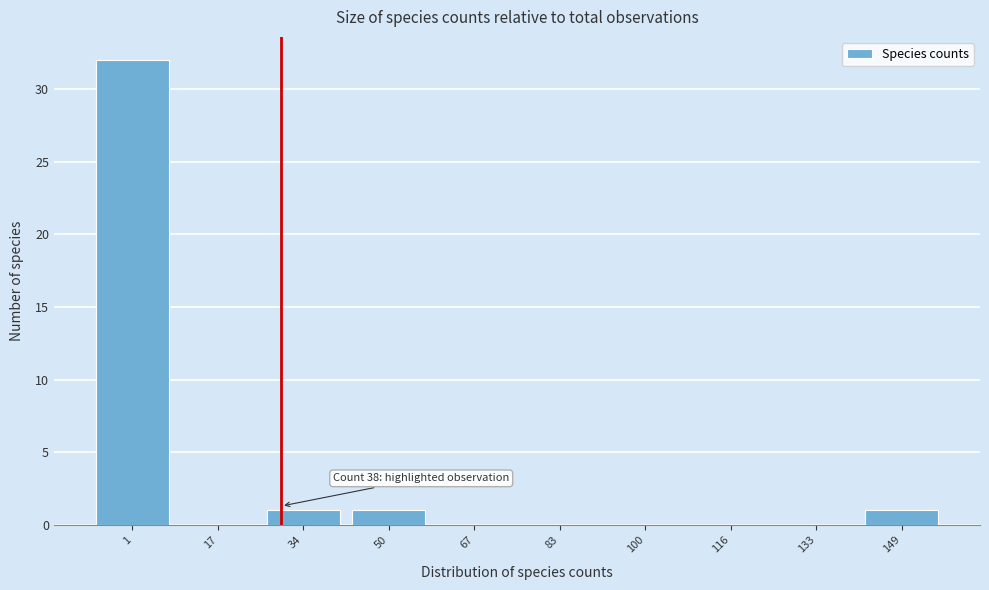

Reading right to left, list all the values displayed in this chart.

149=1	133=0	116=0	100=0	83=0	67=0	50=1	34=1	17=0	1=32